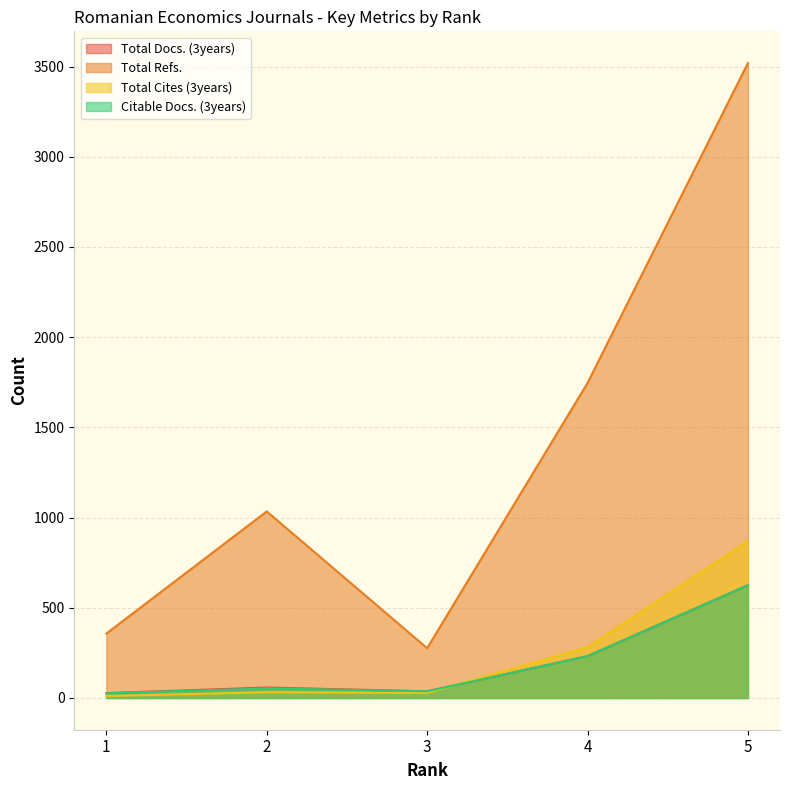

The Total Docs. (3years) series shows 314 at 4. True or false?

False